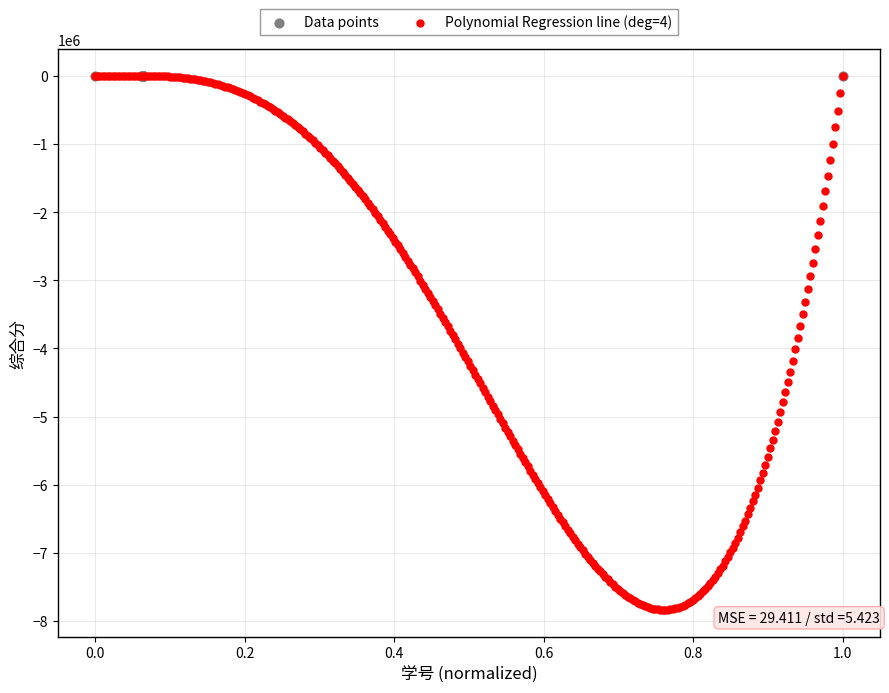

Which series reaches the minimum Y coordinate?

Polynomial Regression line (deg=4)